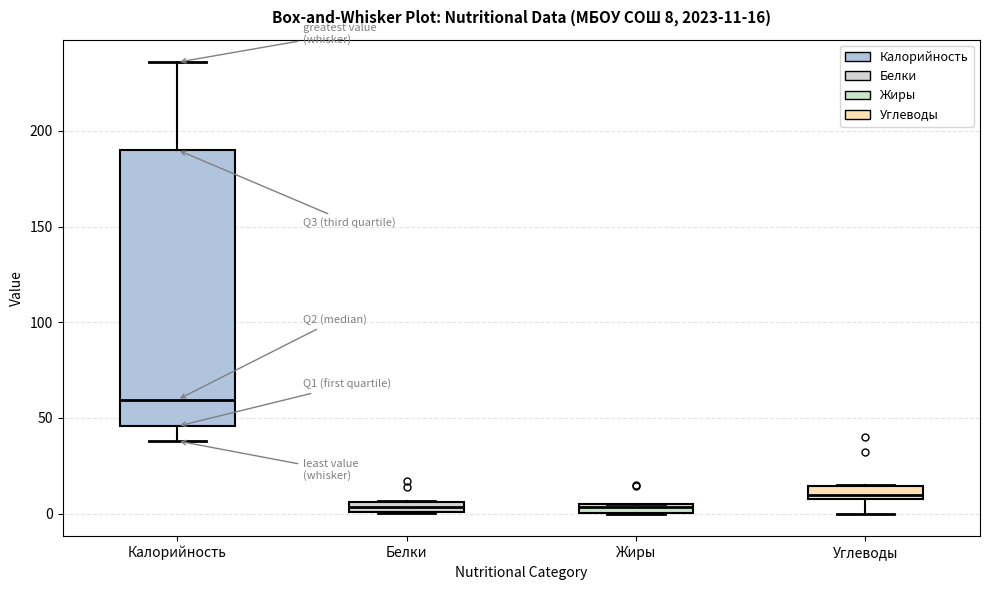

Which box's median line is the highest?

Калорийность